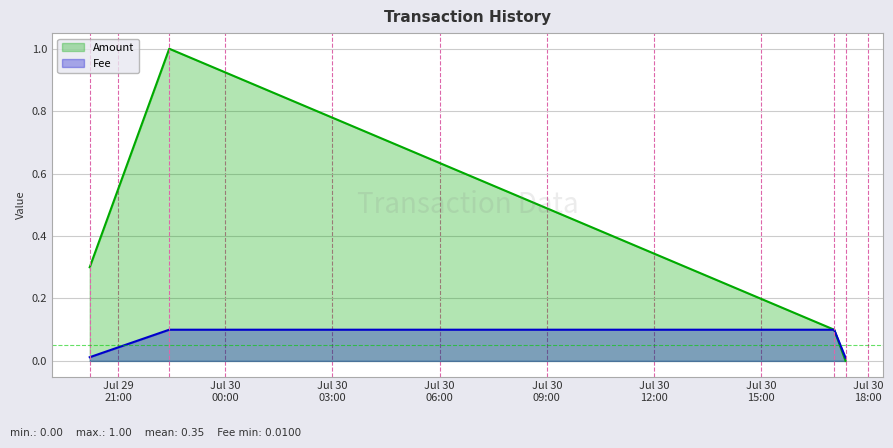

What position from the left is 2018-07-29 20:12:12?

1